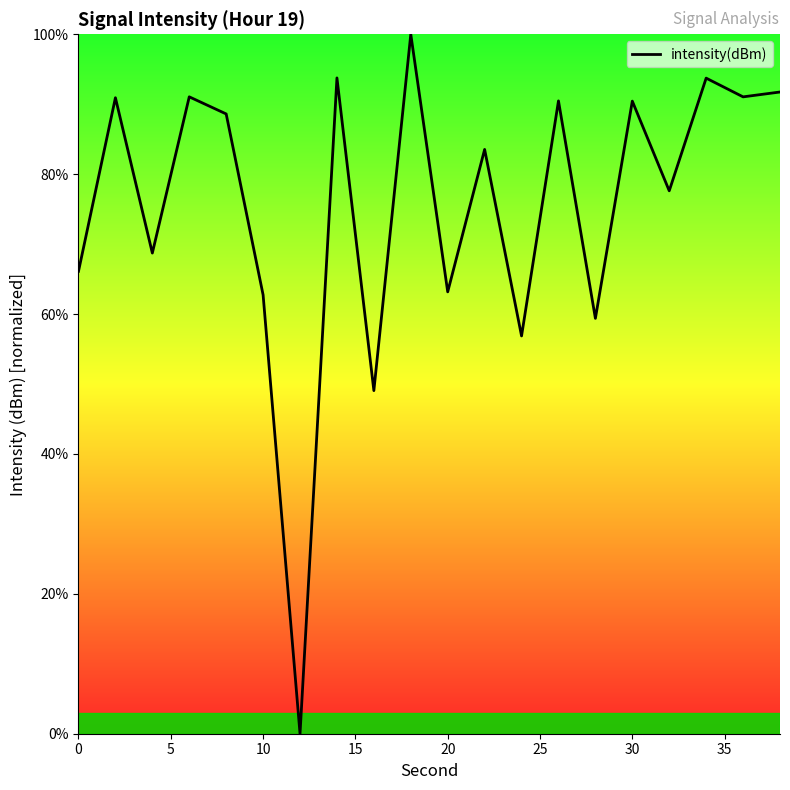

What is the maximum value shown in the chart?

100.0